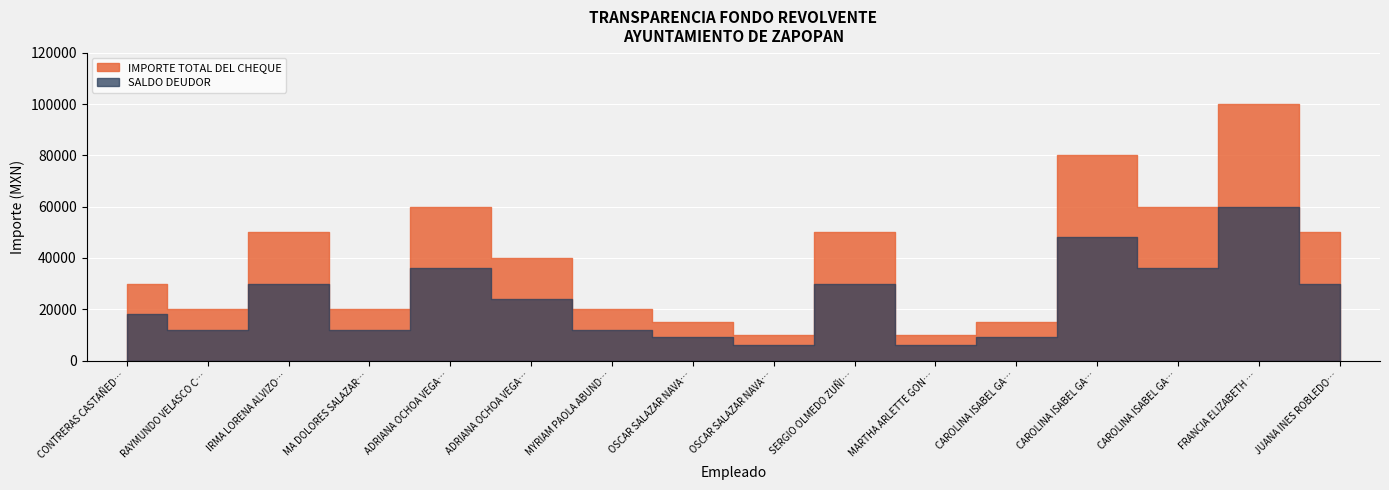

At which label does IMPORTE TOTAL DEL CHEQUE first exceed 40000?

IRMA LORENA ALVIZO RODRÍGUEZ